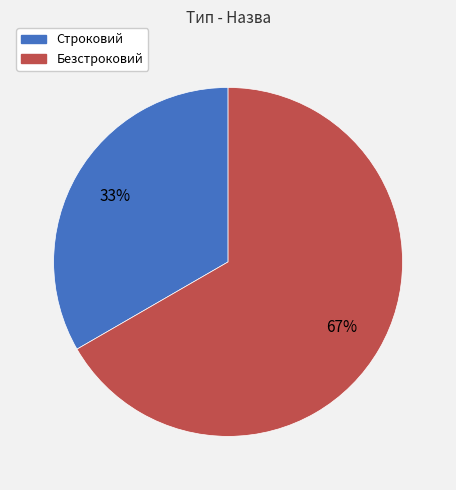

Rank the categories by value from lowest to highest.

Строковий, Безстроковий